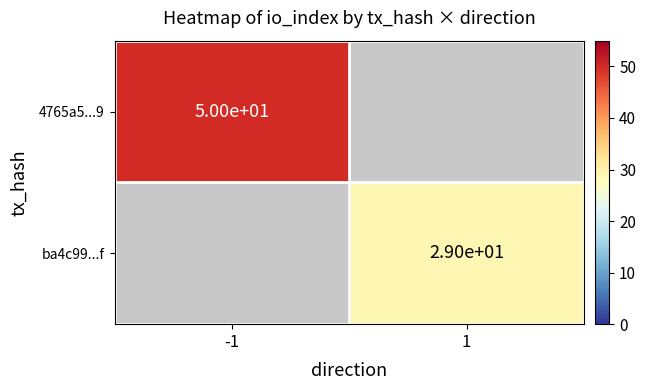

Between 1 and -1, which is larger?

-1